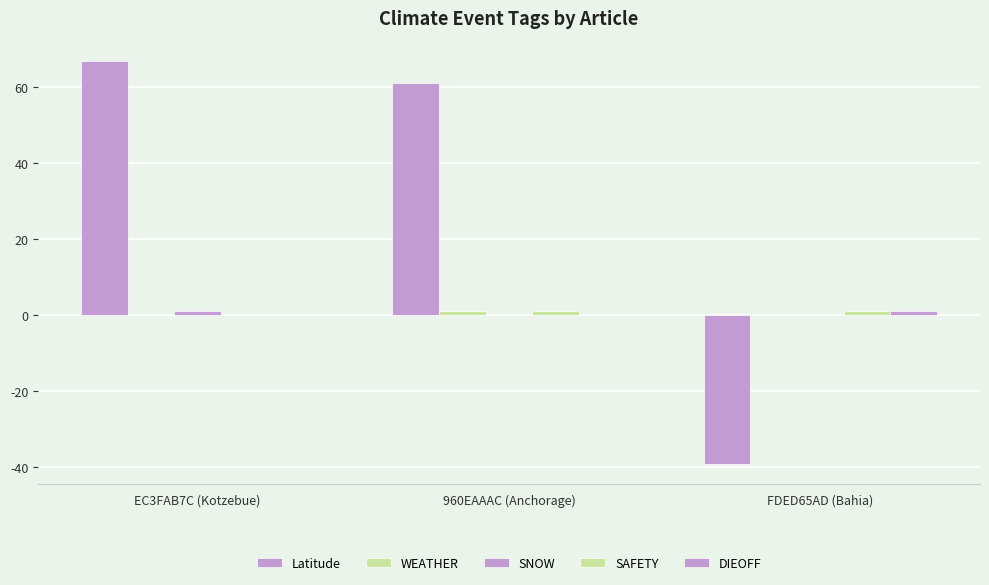

How many values in Latitude are above zero?

2